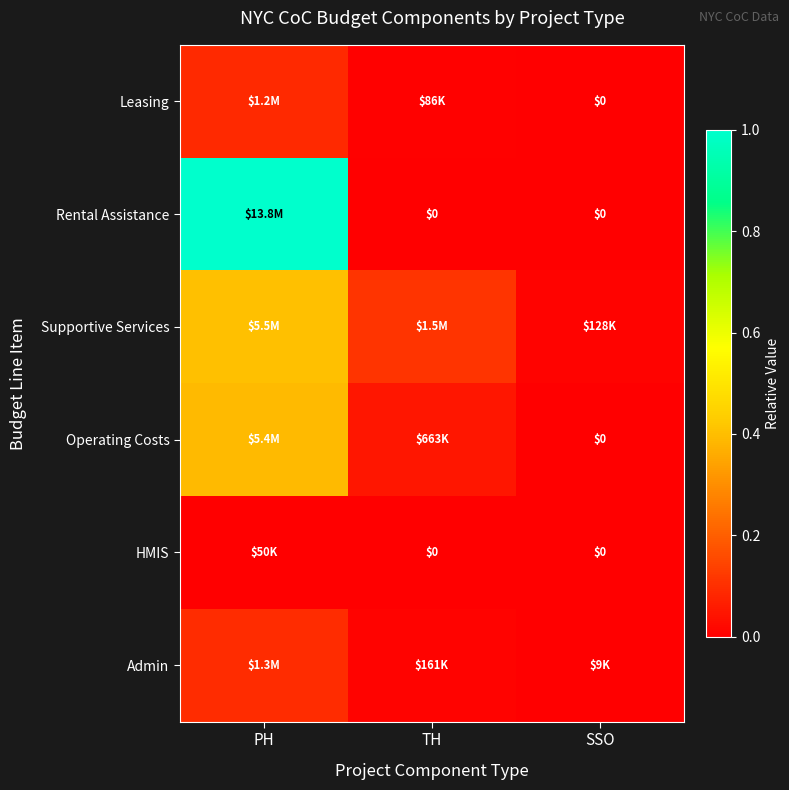

Between PH and TH, which series saw the biggest shift?

Rental Assistance